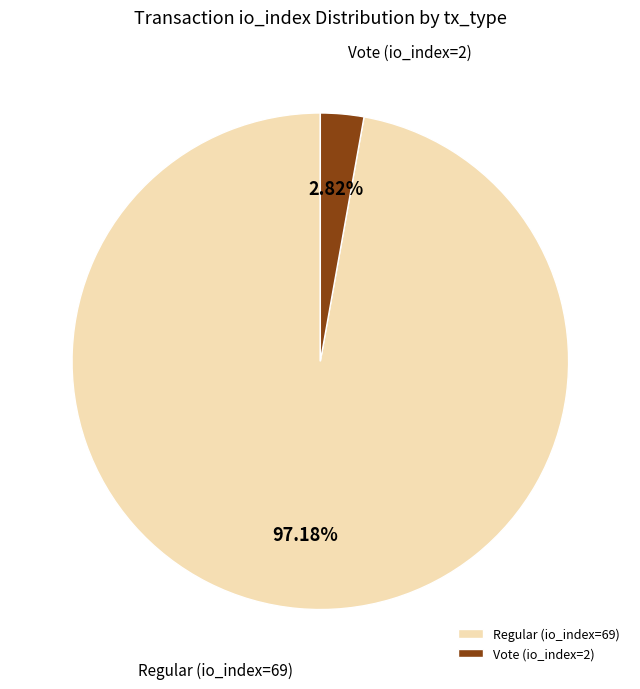

What is the ratio of the value at Regular (io_index=69) to the value at Vote (io_index=2)?

34.5